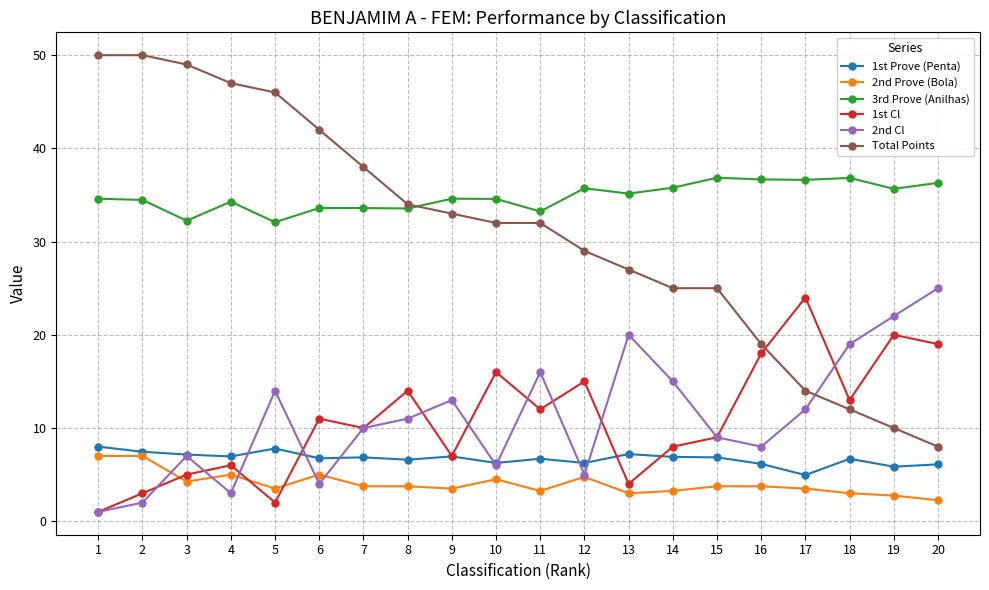

How many distinct data groups are displayed?

6